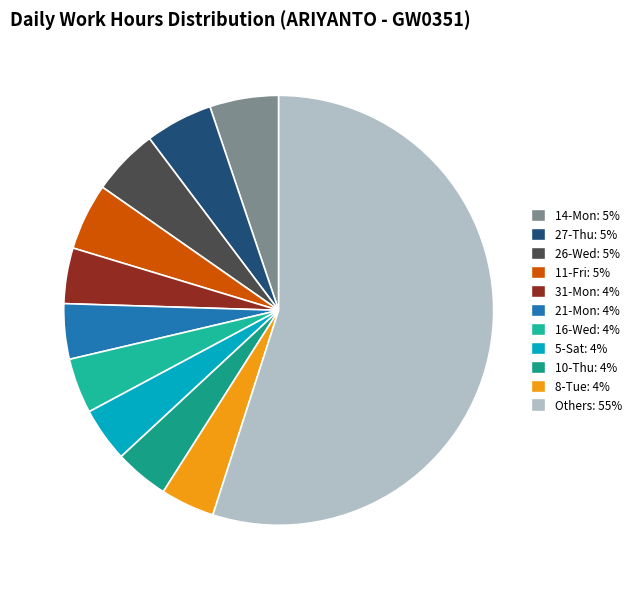

Which slice is the largest?

Others: 55%